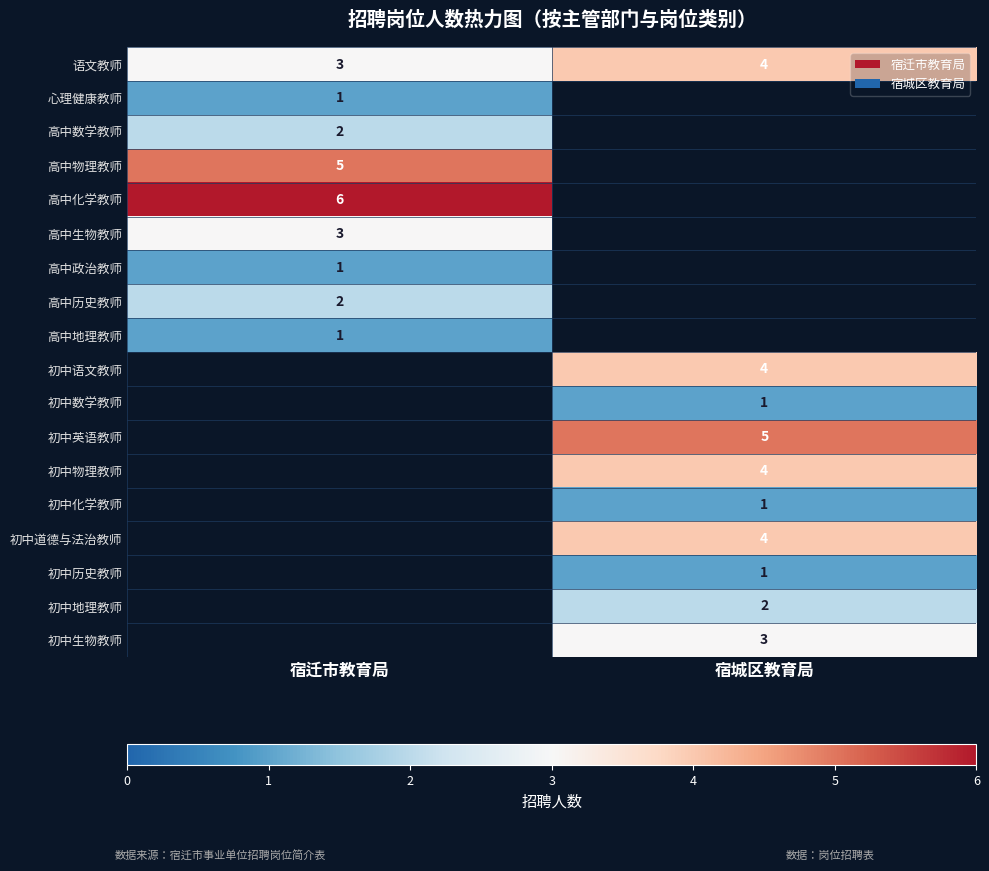

True or false: 初中生物教师 has a value of 3 at 宿城区教育局.

True